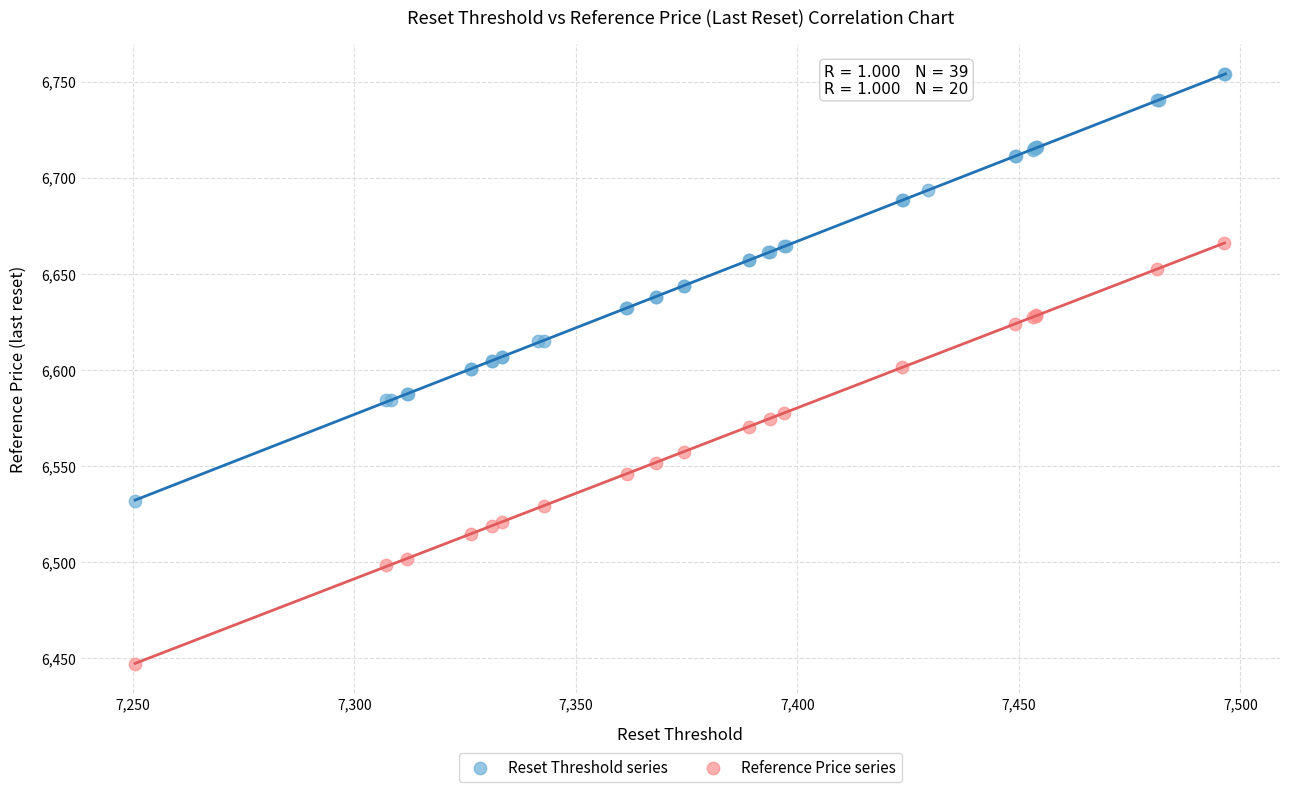

Which series contains the highest Y value?

Reset Threshold series